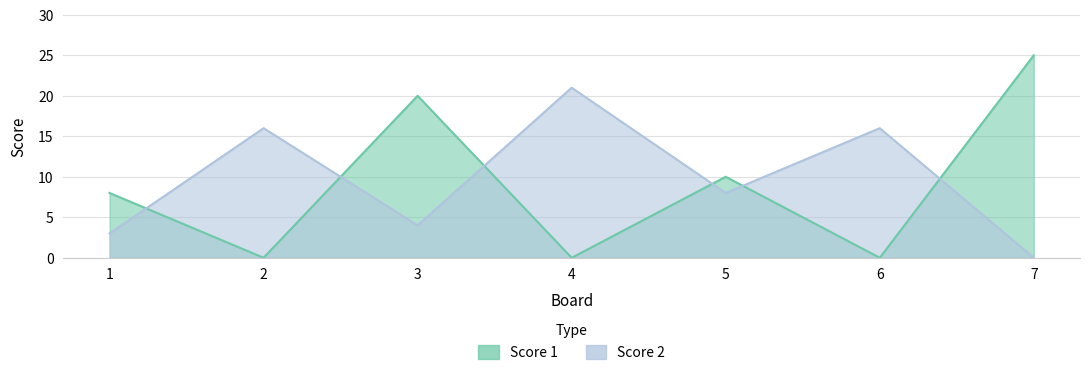

True or false: Score 1 has more than 1 interior local peaks.

True